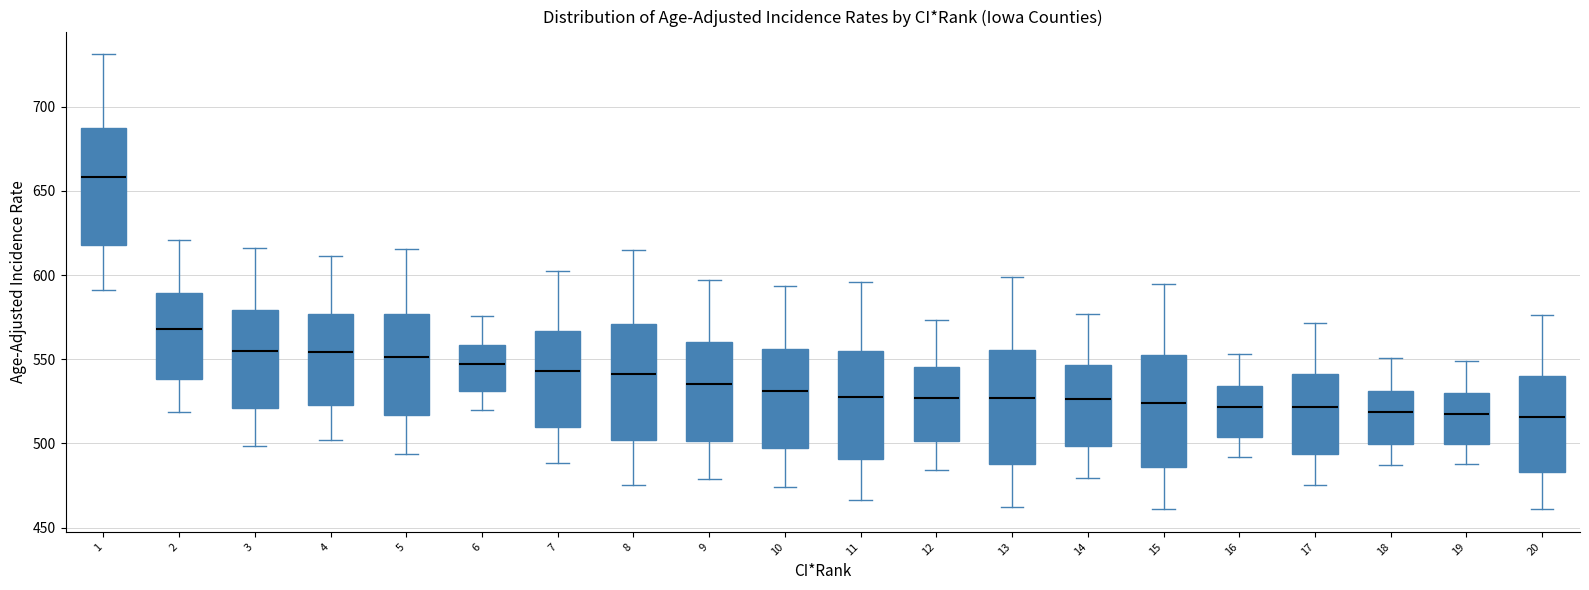

Reading left to right, read every box against the y-axis: the position of its median line, the range the box covers, and the ends of its whiskers. The values are not printed on the chart, so give them approximately, as read against the axis.

1: median 660, box 620 to 685, whiskers 590 to 730
2: median 570, box 540 to 590, whiskers 520 to 620
3: median 555, box 520 to 580, whiskers 500 to 615
4: median 555, box 525 to 575, whiskers 500 to 610
5: median 550, box 515 to 575, whiskers 495 to 615
6: median 545, box 530 to 560, whiskers 520 to 575
7: median 545, box 510 to 565, whiskers 490 to 600
8: median 540, box 500 to 570, whiskers 475 to 615
9: median 535, box 500 to 560, whiskers 480 to 595
10: median 530, box 495 to 555, whiskers 475 to 595
11: median 530, box 490 to 555, whiskers 465 to 595
12: median 525, box 500 to 545, whiskers 485 to 575
13: median 525, box 490 to 555, whiskers 460 to 600
14: median 525, box 500 to 545, whiskers 480 to 575
15: median 525, box 485 to 550, whiskers 460 to 595
16: median 520, box 505 to 535, whiskers 490 to 555
17: median 520, box 495 to 540, whiskers 475 to 570
18: median 520, box 500 to 530, whiskers 490 to 550
19: median 520, box 500 to 530, whiskers 490 to 550
20: median 515, box 485 to 540, whiskers 460 to 575